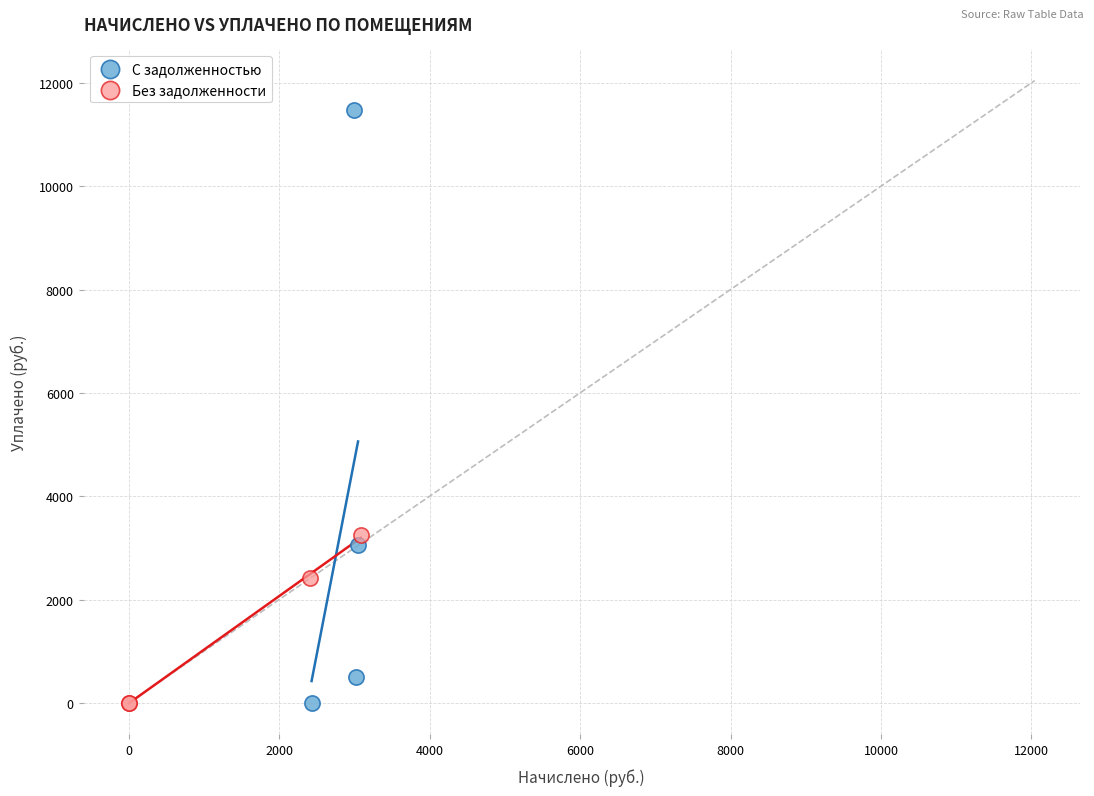

Which series reaches the maximum Y coordinate?

С задолженностью